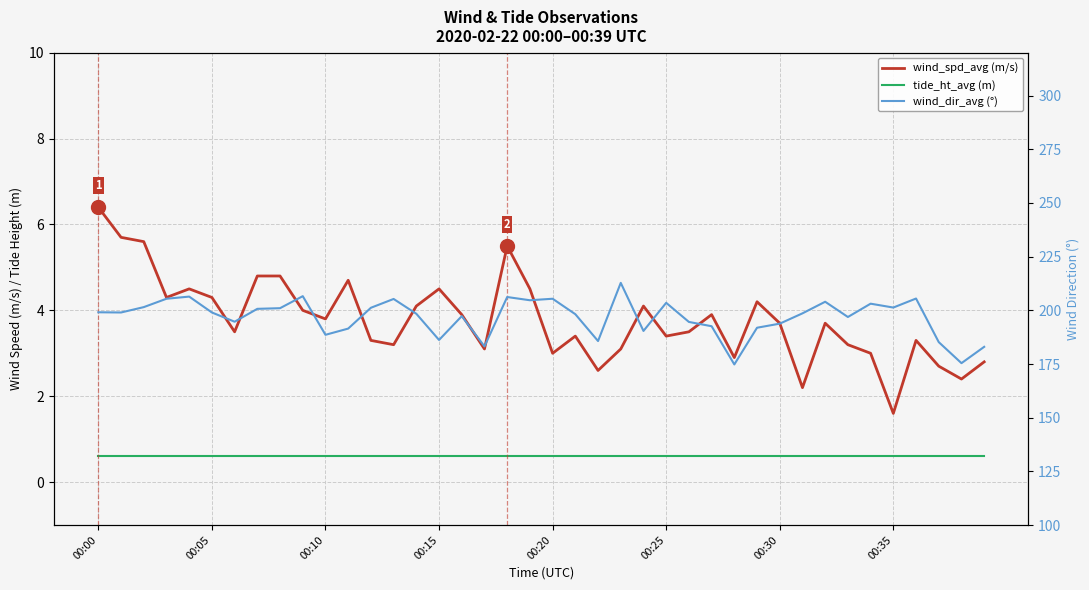

At how many categories does at least one series exceed 196?

25